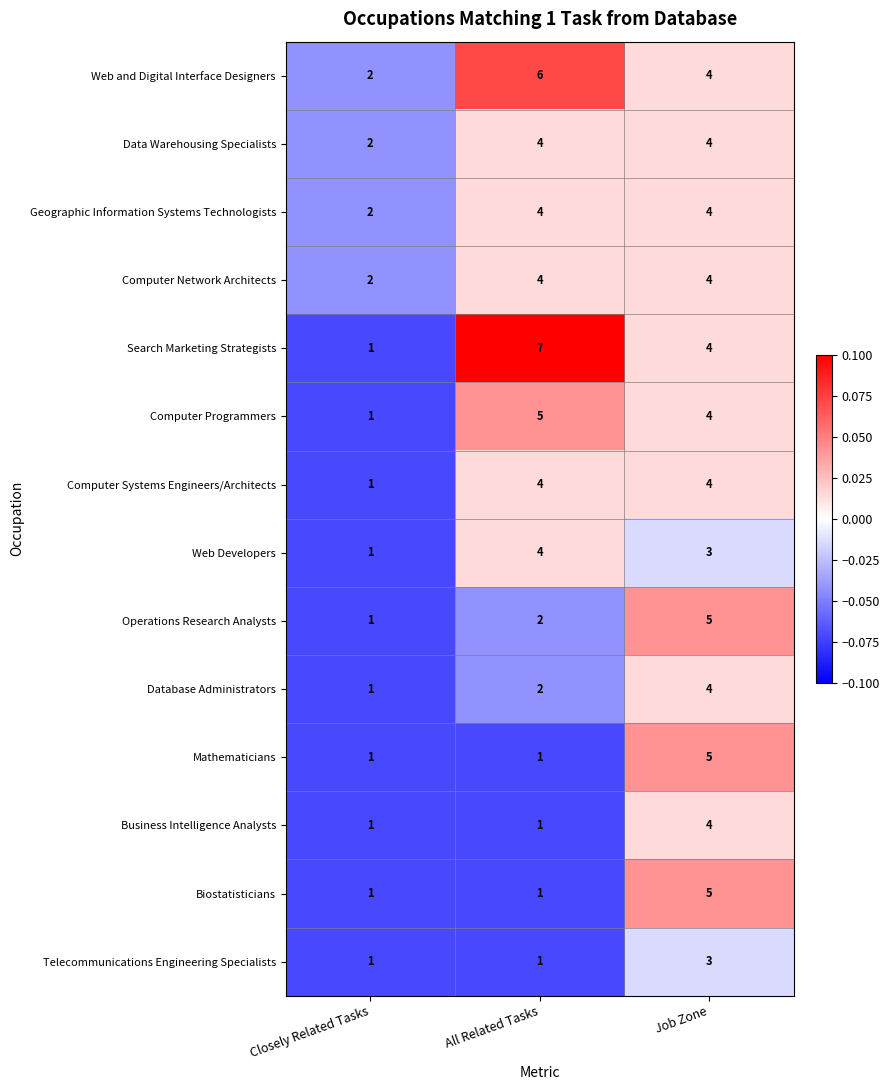

Count the number of categories in the chart.

3